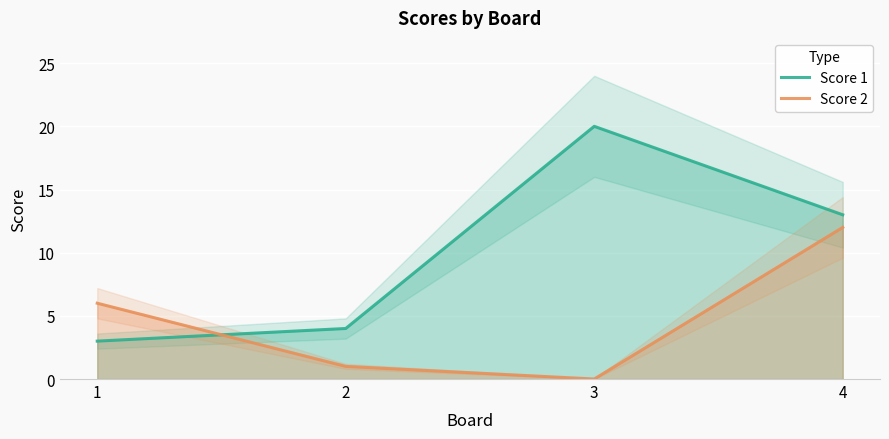

Which series has the largest total across all categories?

Score 1